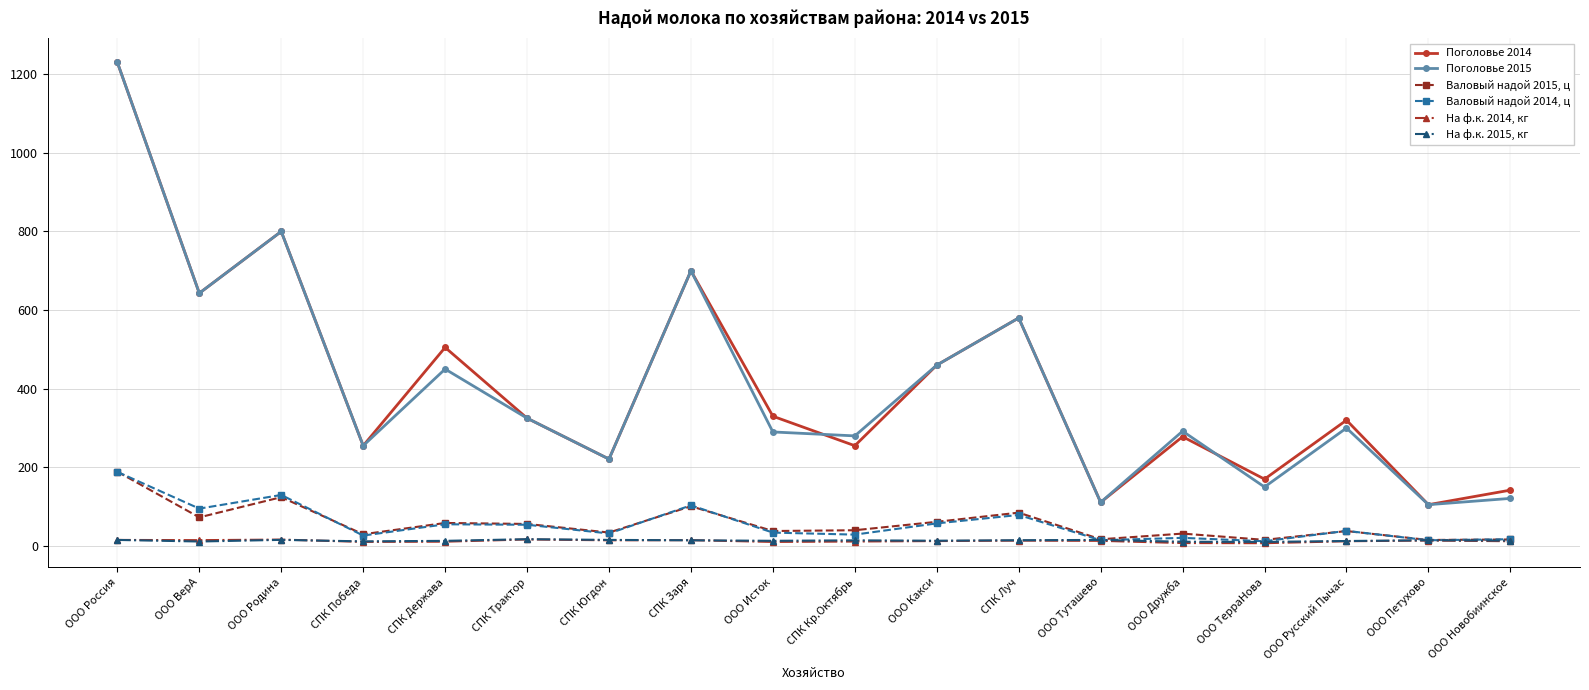

What position from the left is СПК Заря?

8